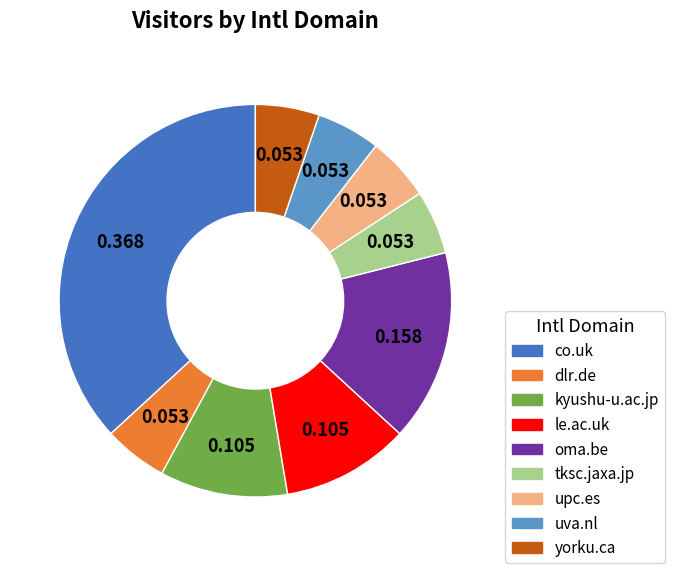

How many slices are in this pie chart?

9